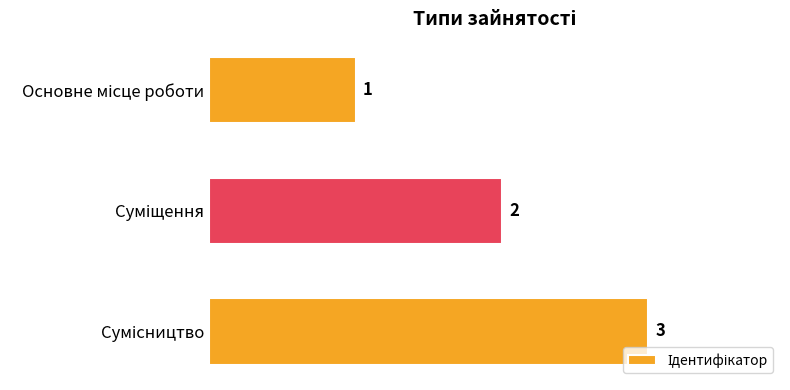

What is the value of the 2nd bar from the top?

2